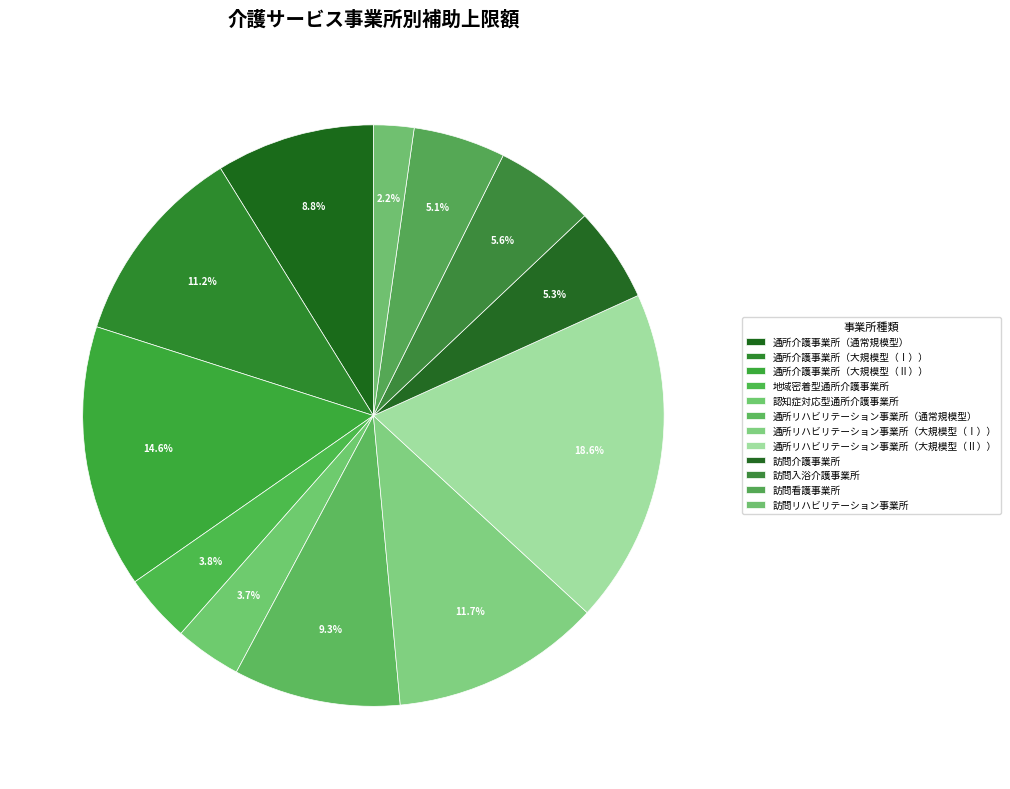

How many slices are in this pie chart?

12